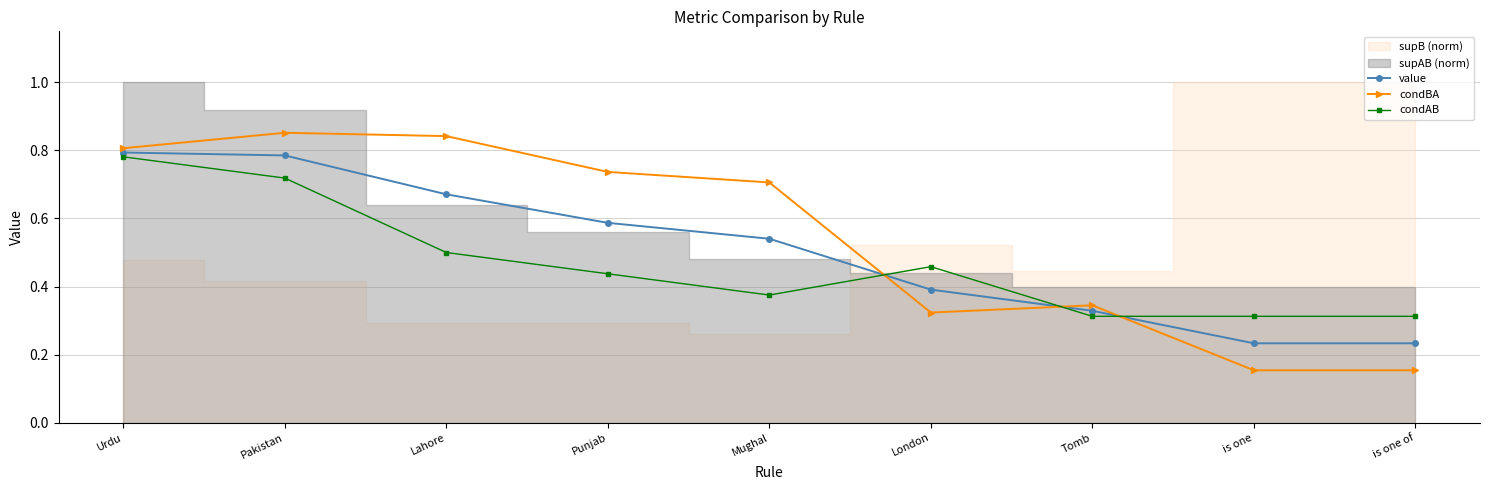

What is the label of the 9th point from the left?

is one of